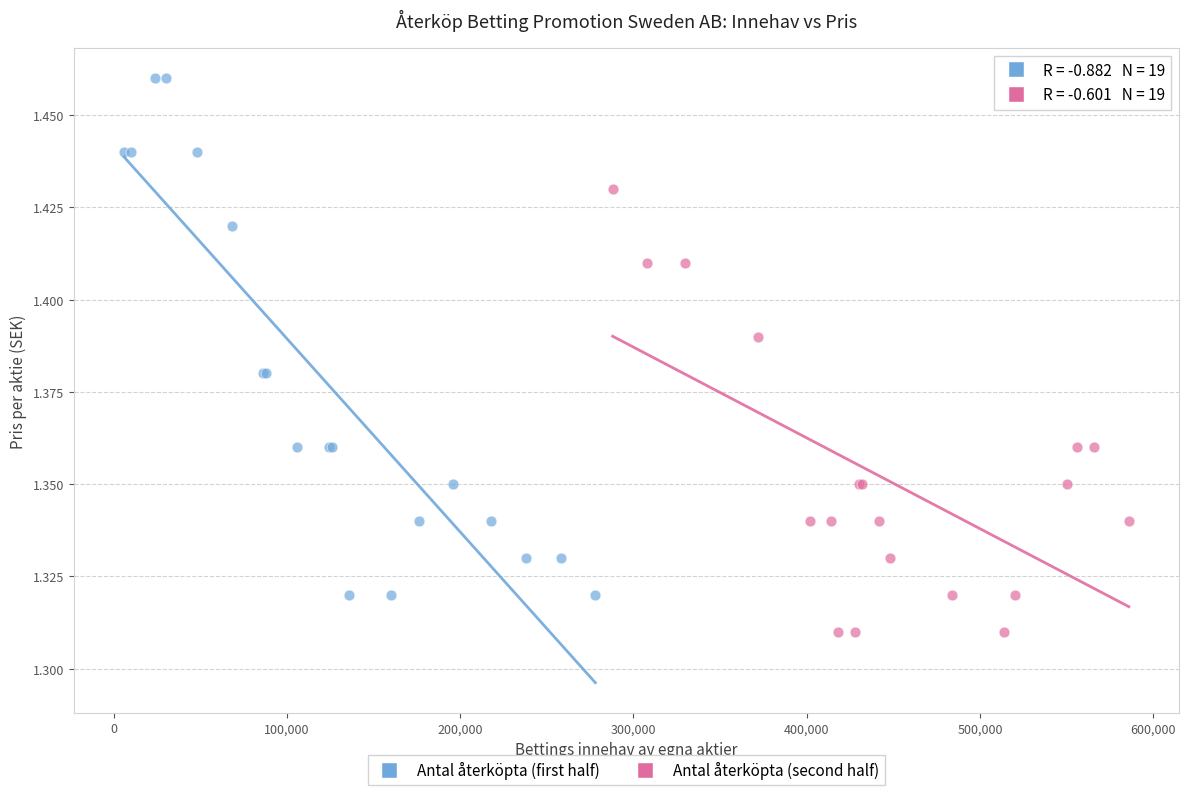

Which series has the widest spread of Y values?

Antal återköpta (first half)